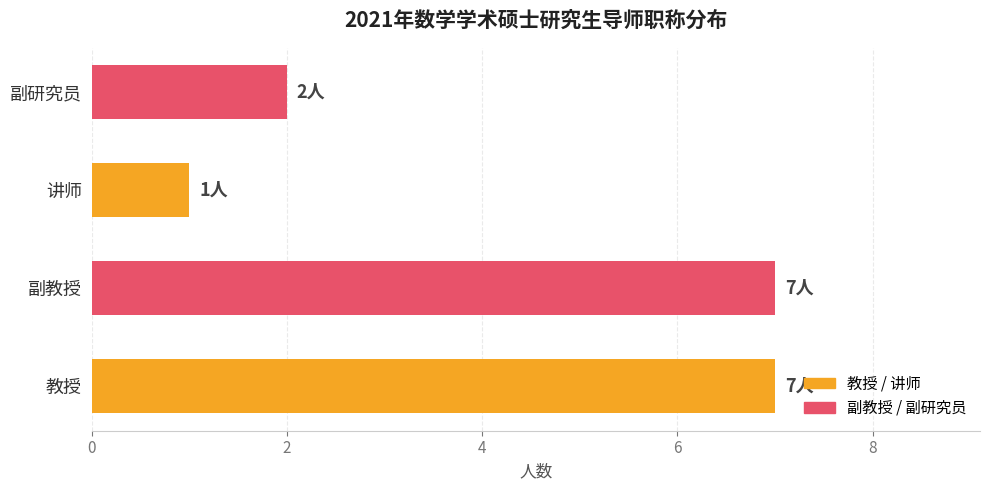

What is the greatest value displayed?

7